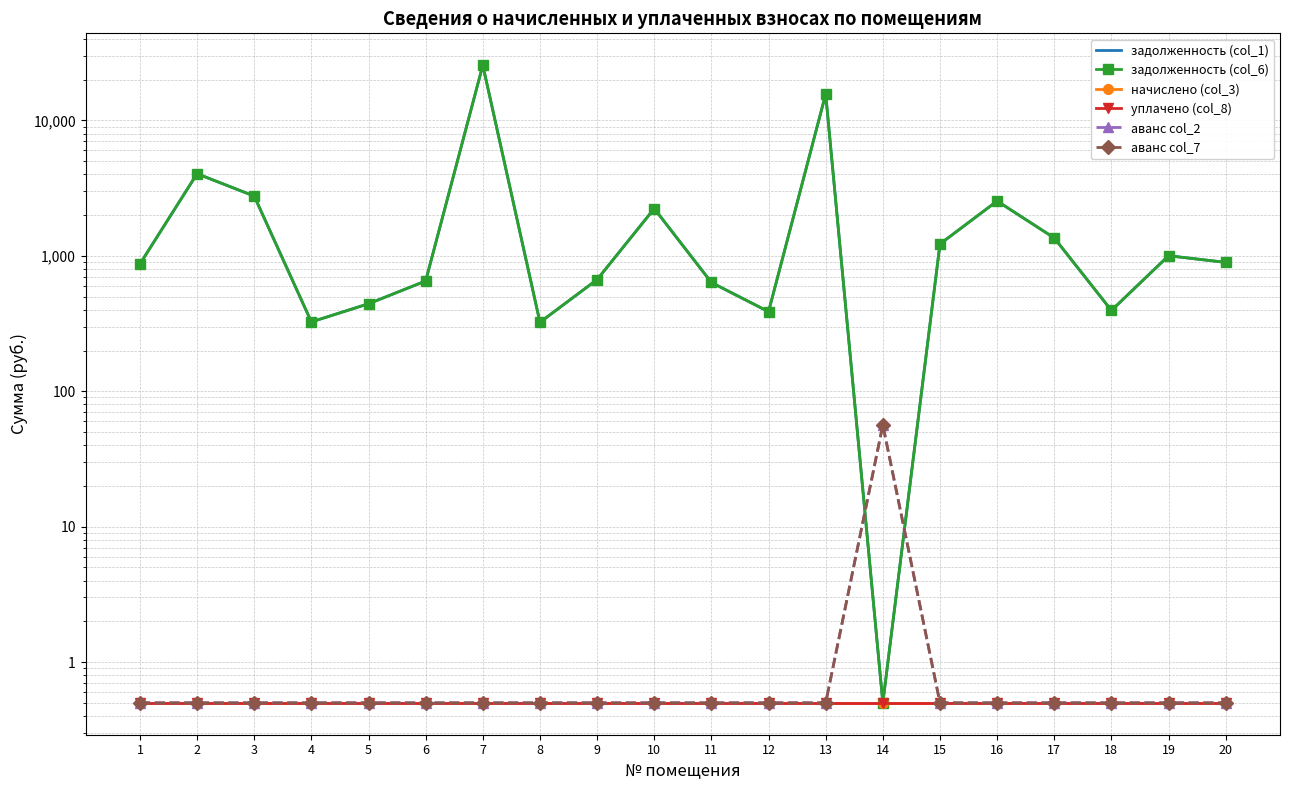

Reading left to right, what are all the values shown in this chart?

задолженность (col_1): 870.6	4042.0	2763.4	325.3	442.7	652.4	25582.0	323.1	668.1	2234.2	635.9	387.1	15664.4	0.5	1223.7	2540.1	1355.2	395.2	1002.0	895.1
задолженность (col_6): 870.6	4042.0	2763.4	325.3	442.7	652.4	25582.0	323.1	668.1	2234.2	635.9	387.1	15664.4	0.5	1223.7	2540.1	1355.2	395.2	1002.0	895.1
начислено (col_3): 0.5	0.5	0.5	0.5	0.5	0.5	0.5	0.5	0.5	0.5	0.5	0.5	0.5	0.5	0.5	0.5	0.5	0.5	0.5	0.5
уплачено (col_8): 0.5	0.5	0.5	0.5	0.5	0.5	0.5	0.5	0.5	0.5	0.5	0.5	0.5	0.5	0.5	0.5	0.5	0.5	0.5	0.5
аванс col_2: 0.5	0.5	0.5	0.5	0.5	0.5	0.5	0.5	0.5	0.5	0.5	0.5	0.5	56.4	0.5	0.5	0.5	0.5	0.5	0.5
аванс col_7: 0.5	0.5	0.5	0.5	0.5	0.5	0.5	0.5	0.5	0.5	0.5	0.5	0.5	56.4	0.5	0.5	0.5	0.5	0.5	0.5